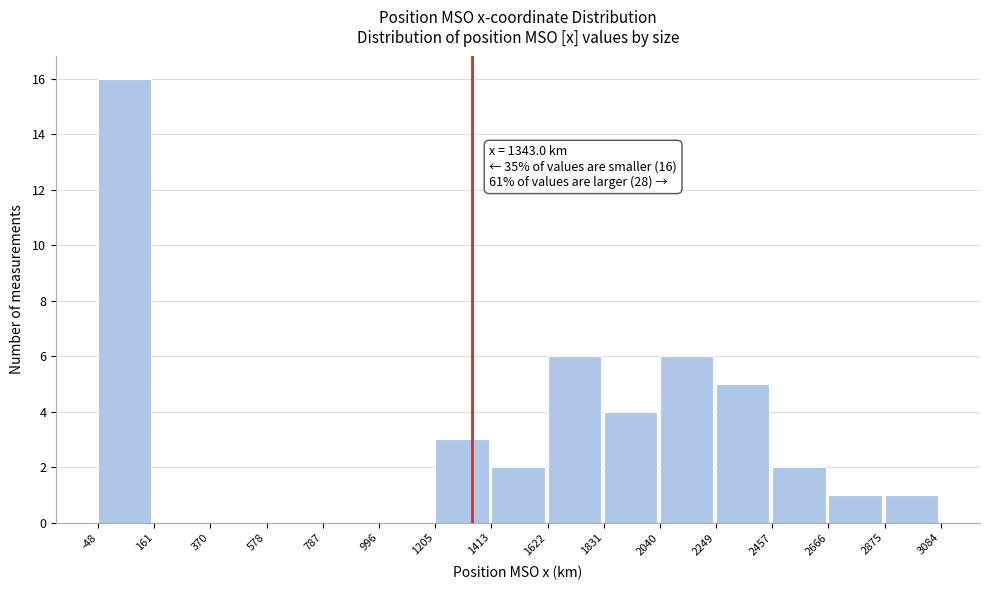

Which range on the x-axis has the tallest bar?

-48 to 161